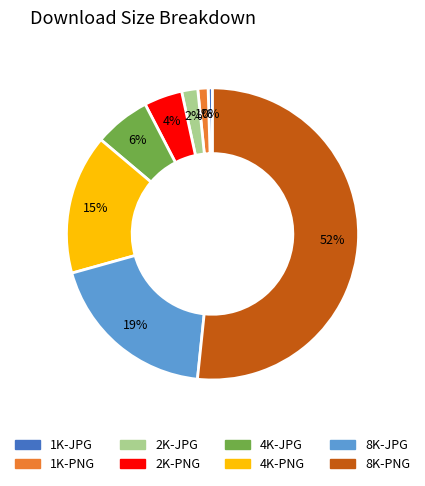

To the nearest percent, what is the difference between the 2K-PNG and 1K-PNG slice percentages?

3%